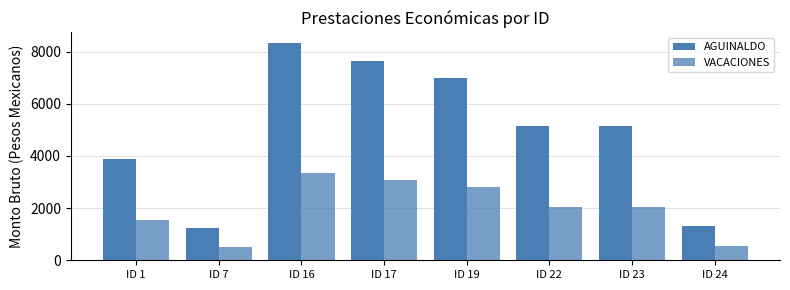

What is the difference between the maximum and second lowest values in the VACACIONES series?

2795.7